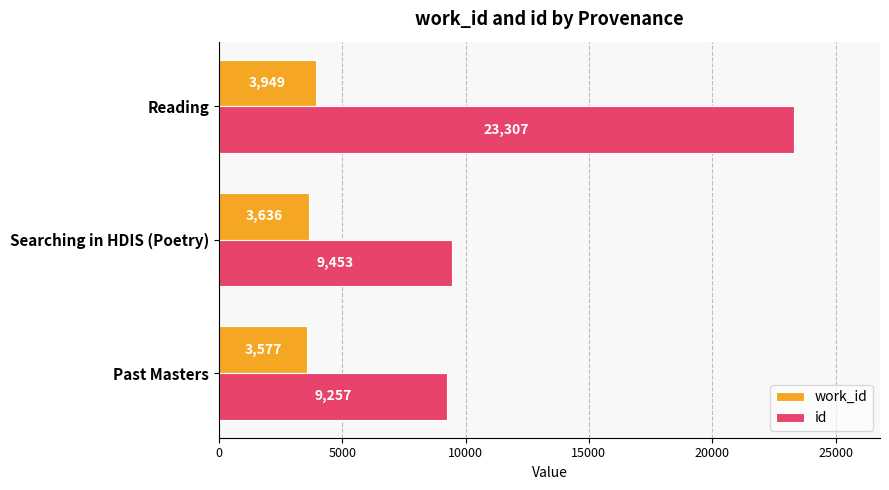

At which label does id reach its peak?

Reading